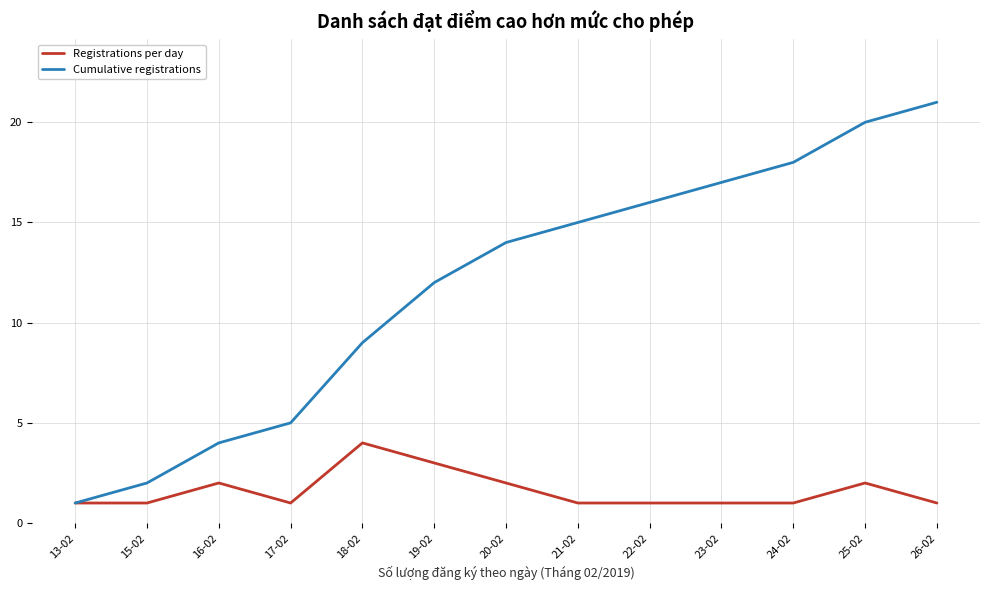

What is the greatest value displayed?

21